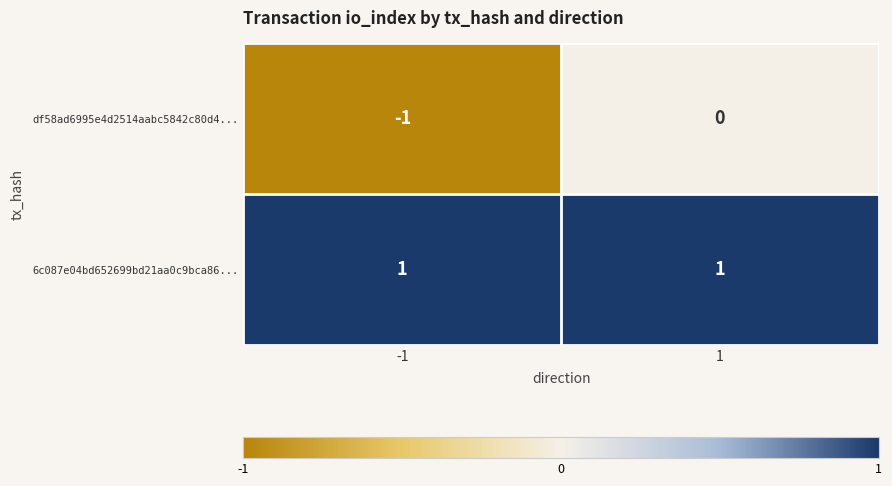

Rank the series by their maximum value, from highest to lowest.

6c087e04bd652699bd21aa0c9bca86..., df58ad6995e4d2514aabc5842c80d4...